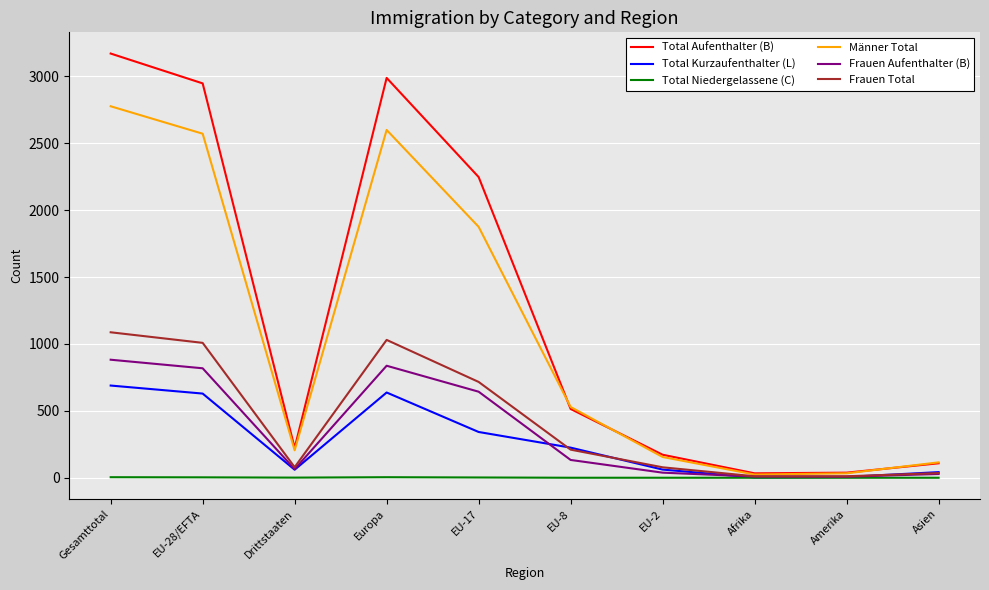

List the series in order of their peak value, highest first.

Total Aufenthalter (B), Männer Total, Frauen Total, Frauen Aufenthalter (B), Total Kurzaufenthalter (L), Total Niedergelassene (C)